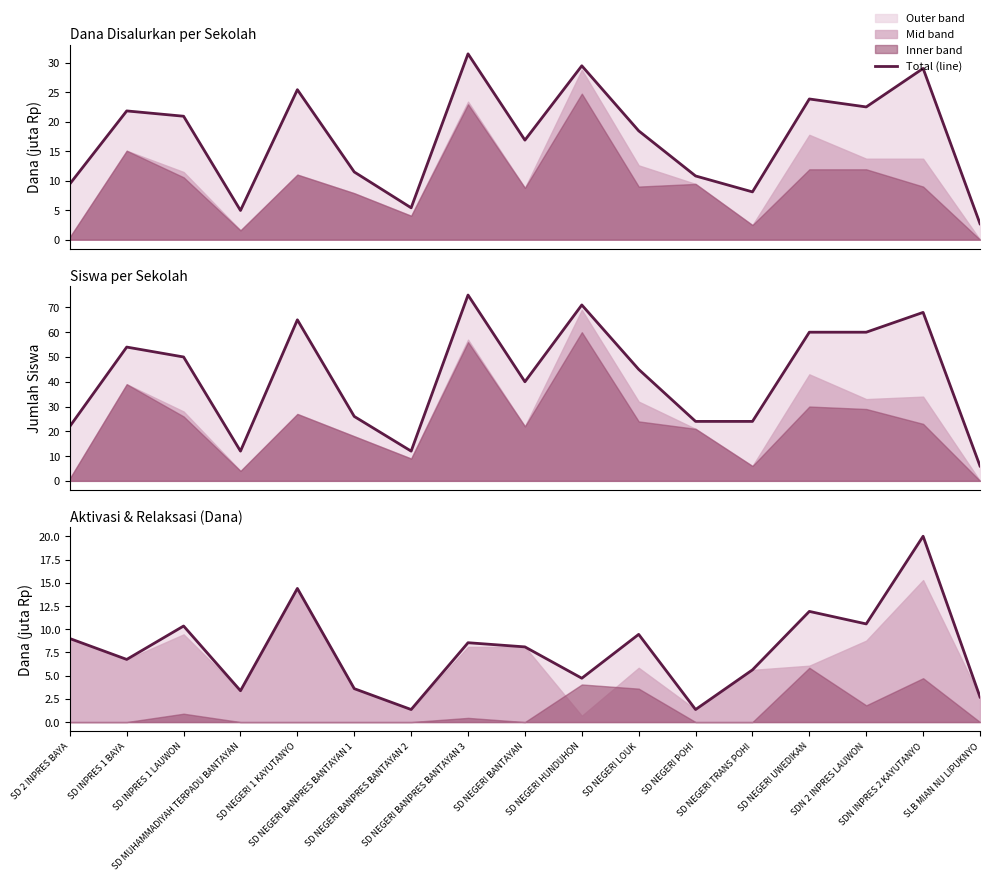

Which label corresponds to the smallest value in the chart?

SD NEGERI BANPRES BANTAYAN 2